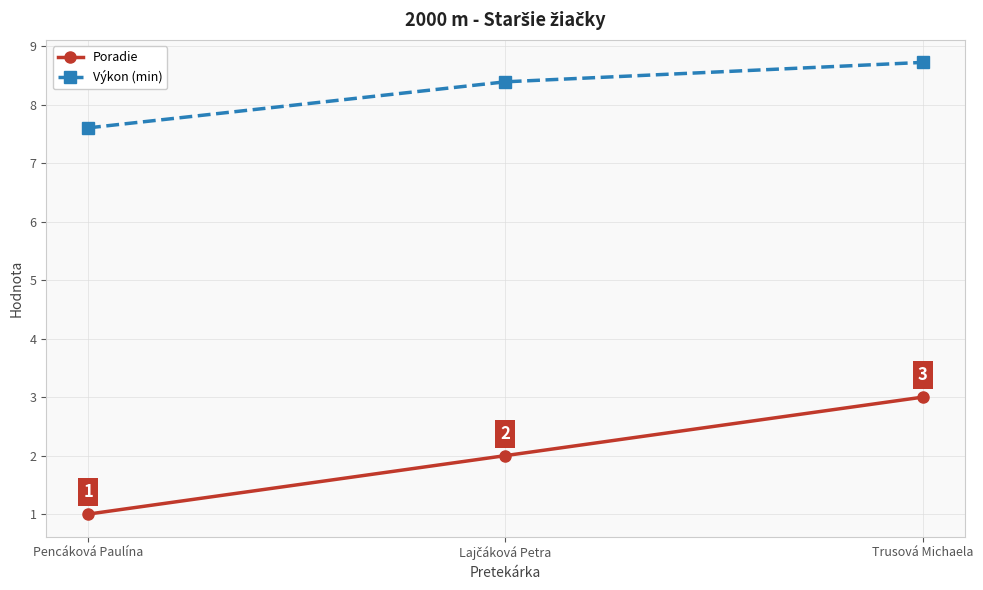

What is the sum of all Poradie values?

6.0